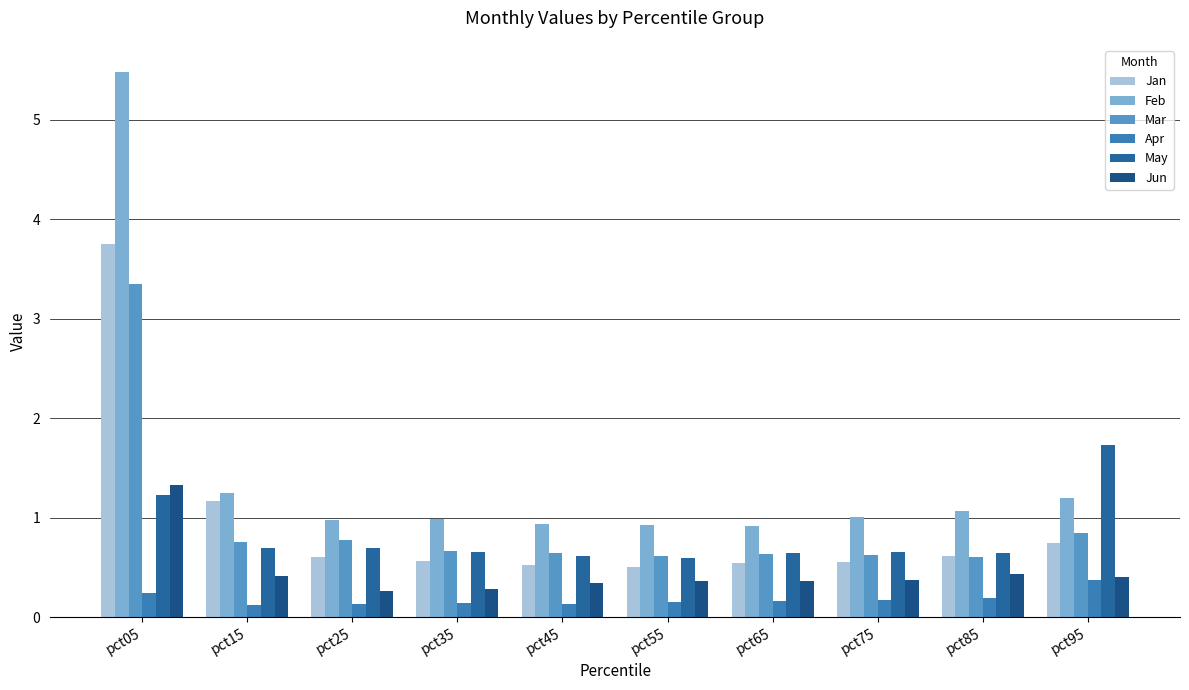

Reading right to left, what are all the values shown in this chart?

Jan: 0.7	0.6	0.6	0.5	0.5	0.5	0.6	0.6	1.2	3.8
Feb: 1.2	1.1	1.0	0.9	0.9	0.9	1.0	1.0	1.2	5.5
Mar: 0.8	0.6	0.6	0.6	0.6	0.6	0.7	0.8	0.8	3.4
Apr: 0.4	0.2	0.2	0.2	0.2	0.1	0.1	0.1	0.1	0.2
May: 1.7	0.6	0.7	0.6	0.6	0.6	0.7	0.7	0.7	1.2
Jun: 0.4	0.4	0.4	0.4	0.4	0.3	0.3	0.3	0.4	1.3